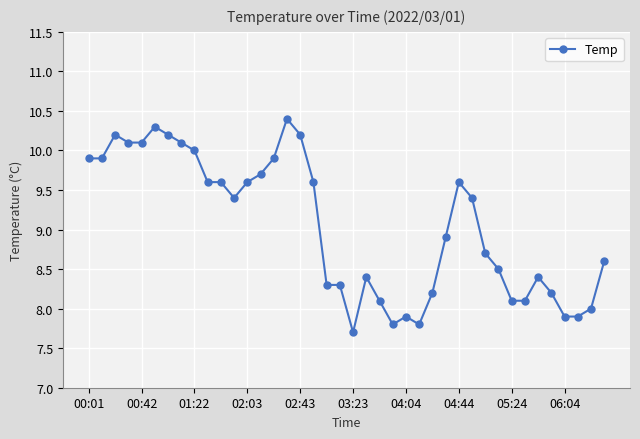

What is the difference between the maximum and minimum values?

2.7